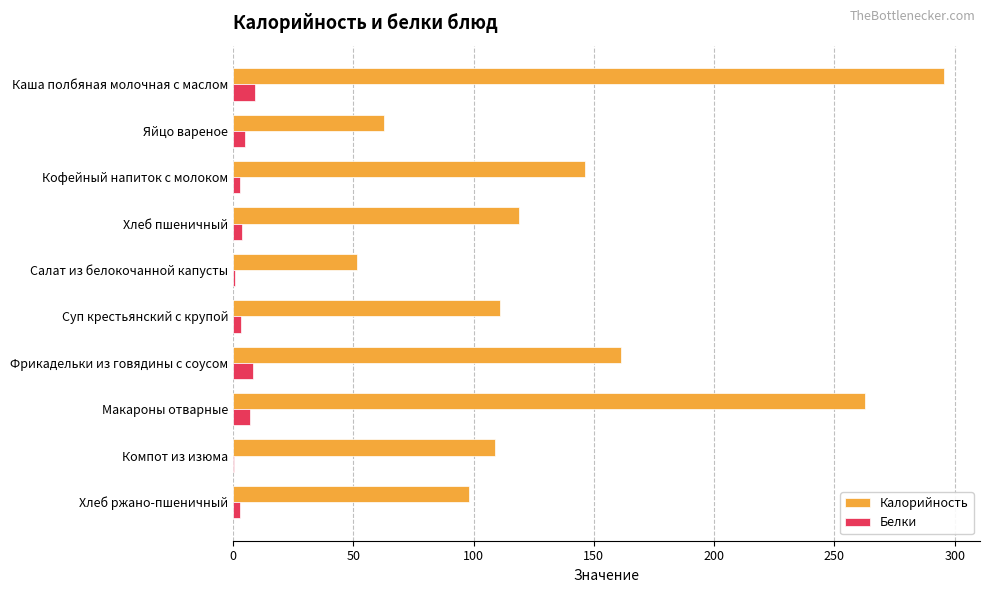

Which series changed the most between Каша полбяная молочная с маслом and Компот из изюма?

Калорийность